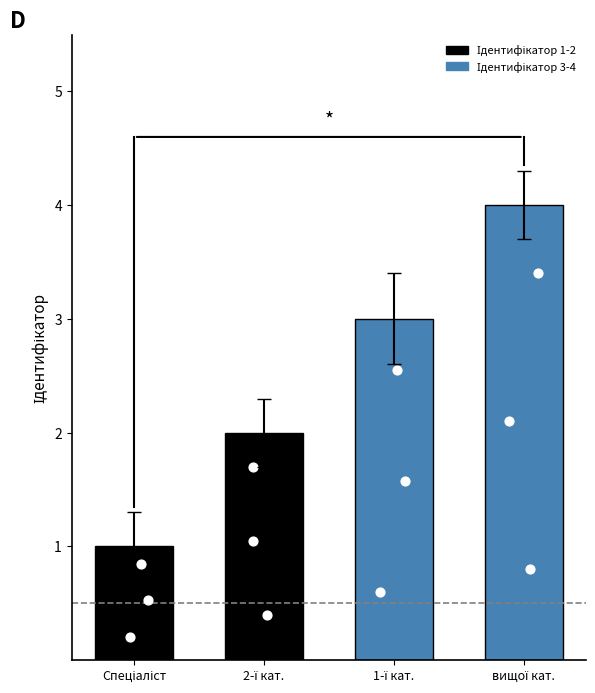

Approximately how many times larger is the value at Спеціаліст compared to вищої кат.?

0.2